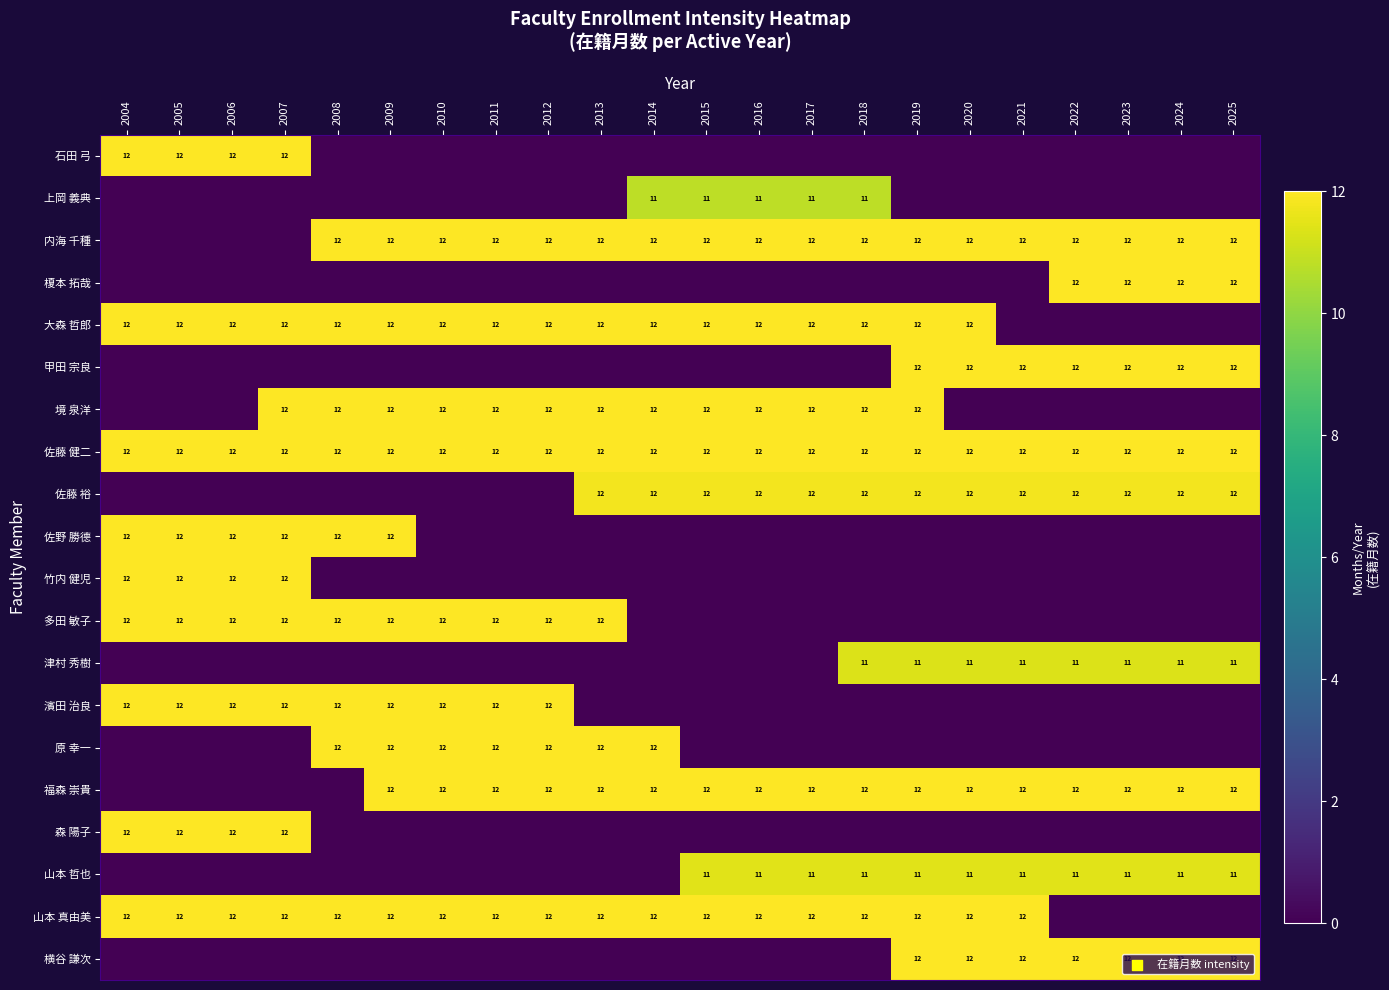

What is the maximum value for 佐藤 健二?

12